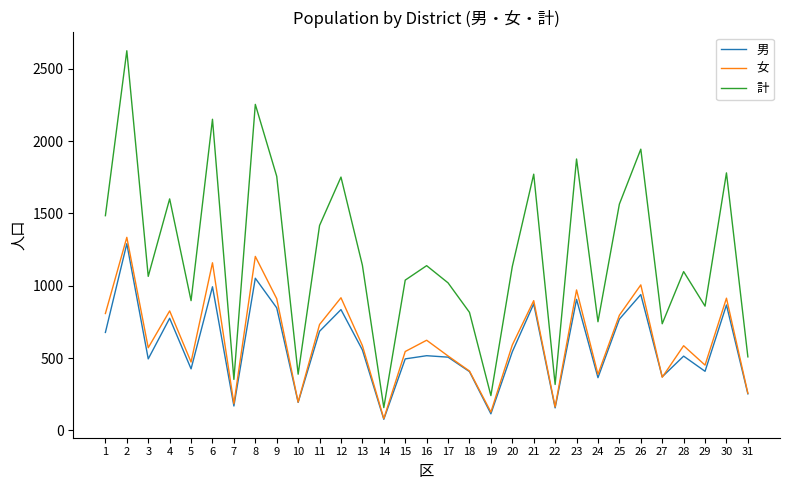

The value of 男 at 1 is 677. True or false?

True